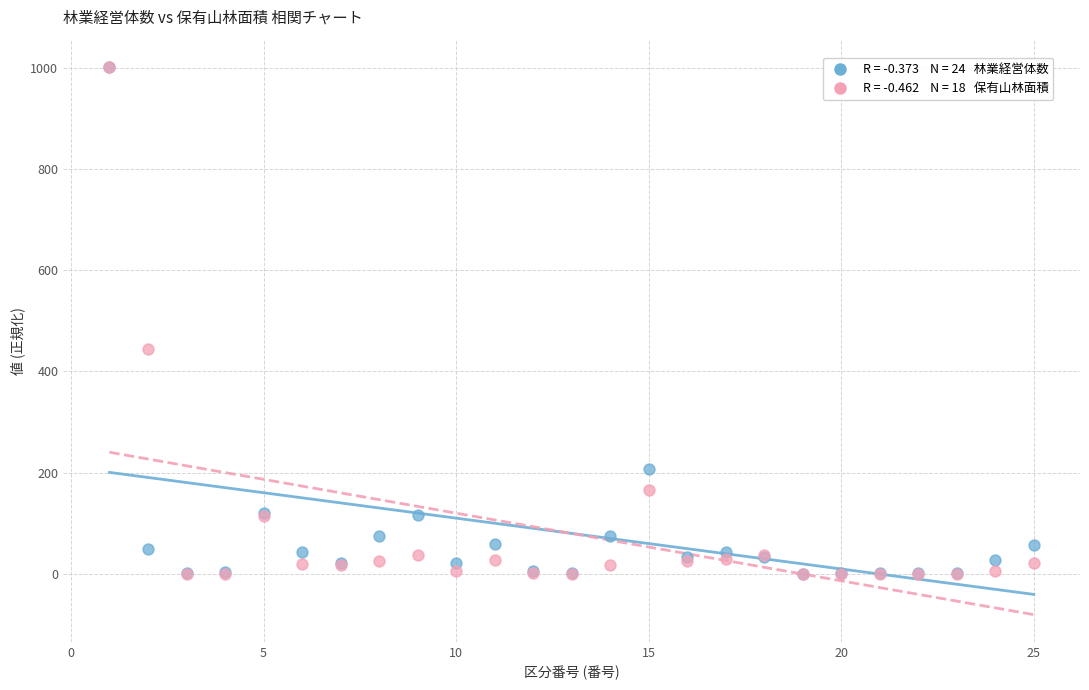

Across all series, what Y value is closest to 500?

443.8